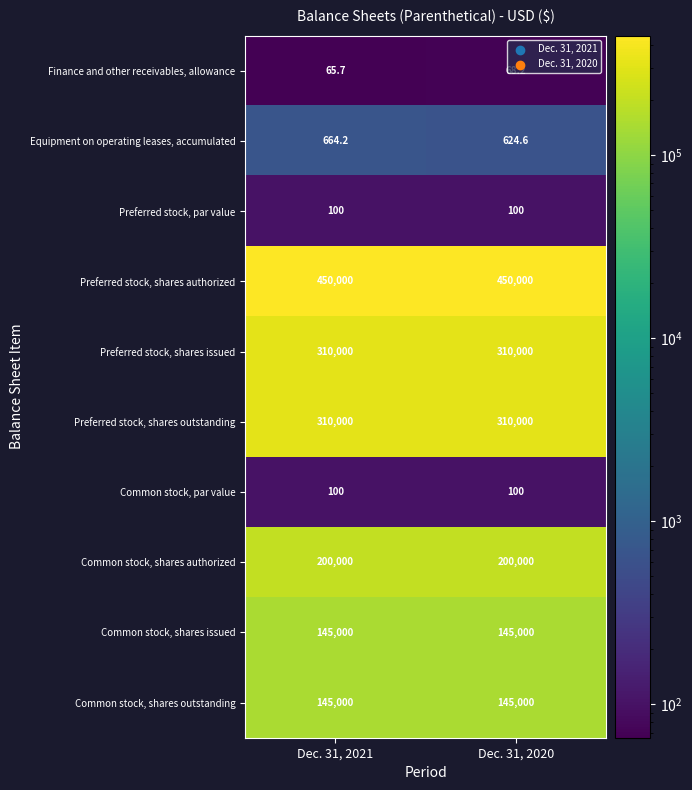

Is the value of Preferred stock, shares outstanding at Dec. 31, 2020 greater than the value of Finance and other receivables, allowance at Dec. 31, 2021?

Yes